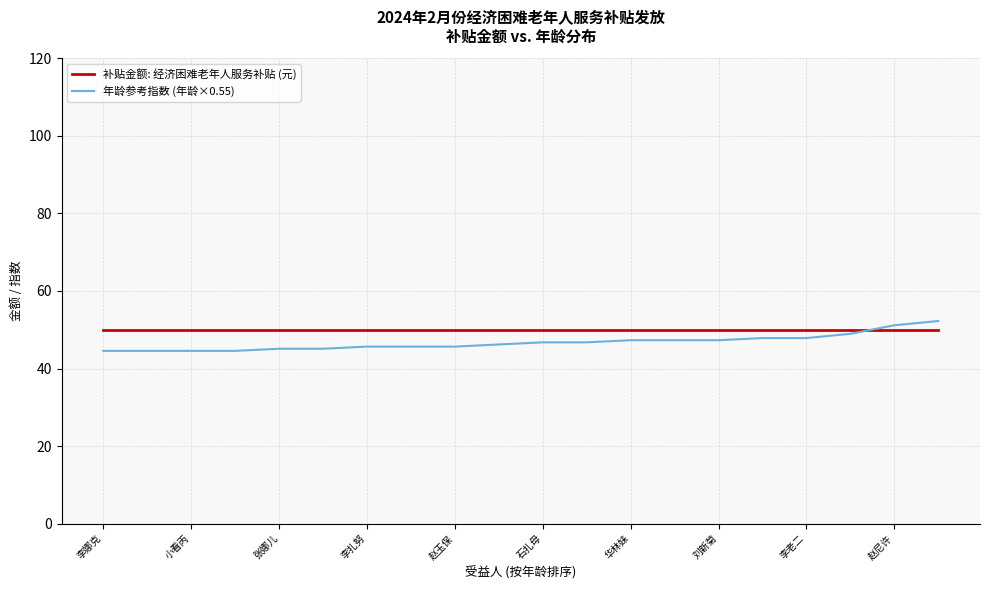

Reading right to left, what are all the values shown in this chart?

补贴金额: 经济困难老年人服务补贴 (元): 50.0	50.0	50.0	50.0	50.0	50.0	50.0	50.0	50.0	50.0	50.0	50.0	50.0	50.0	50.0	50.0	50.0	50.0	50.0	50.0
年龄参考指数 (年龄×0.55): 52.3	51.2	49.0	47.9	47.9	47.3	47.3	47.3	46.8	46.8	46.2	45.7	45.7	45.7	45.1	45.1	44.6	44.6	44.6	44.6